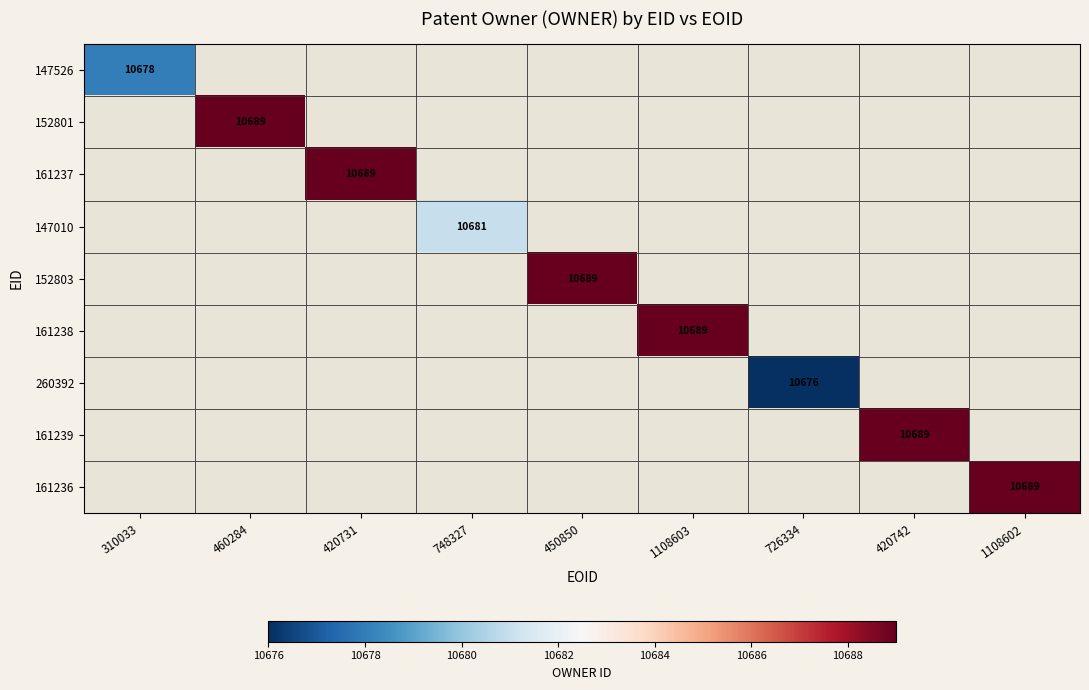

Is it true that 260392 equals 10676 at 726334?

True